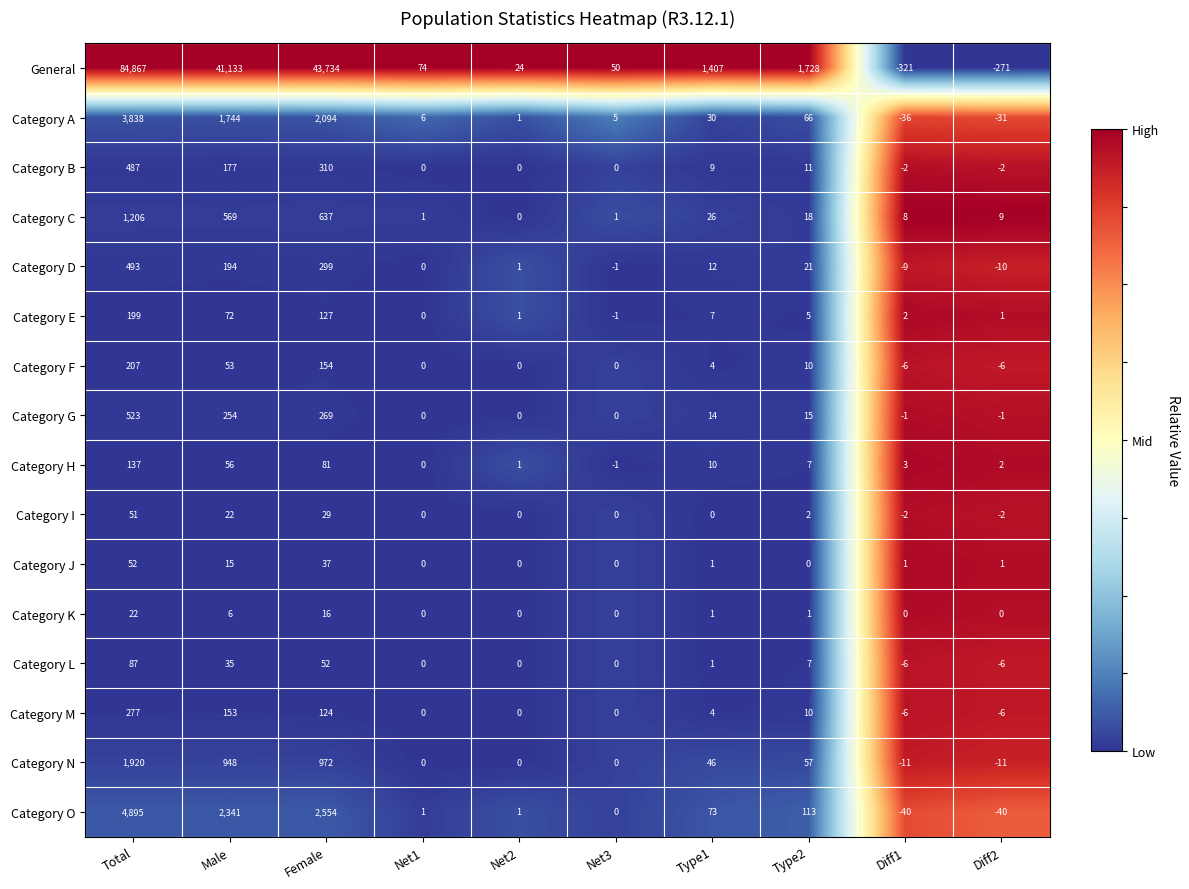

The value of Category L at Female is 90. True or false?

False